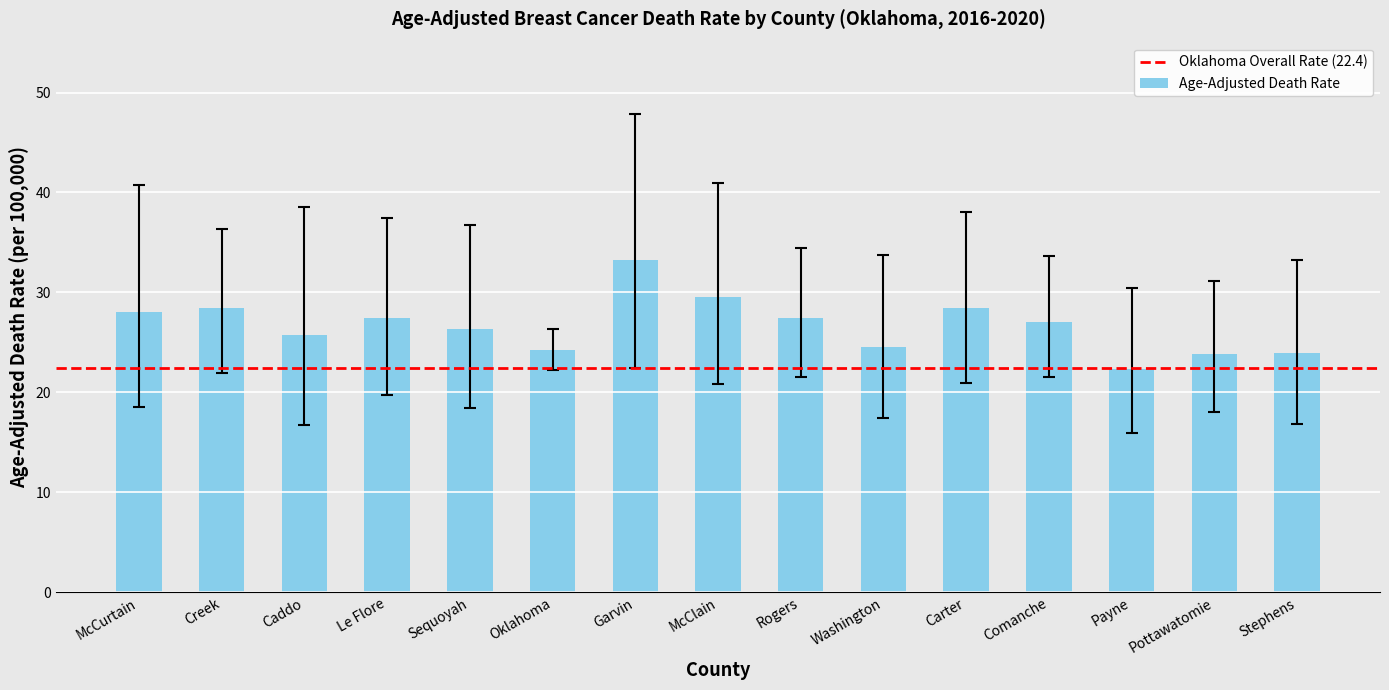

What is the sum of all values?

400.0